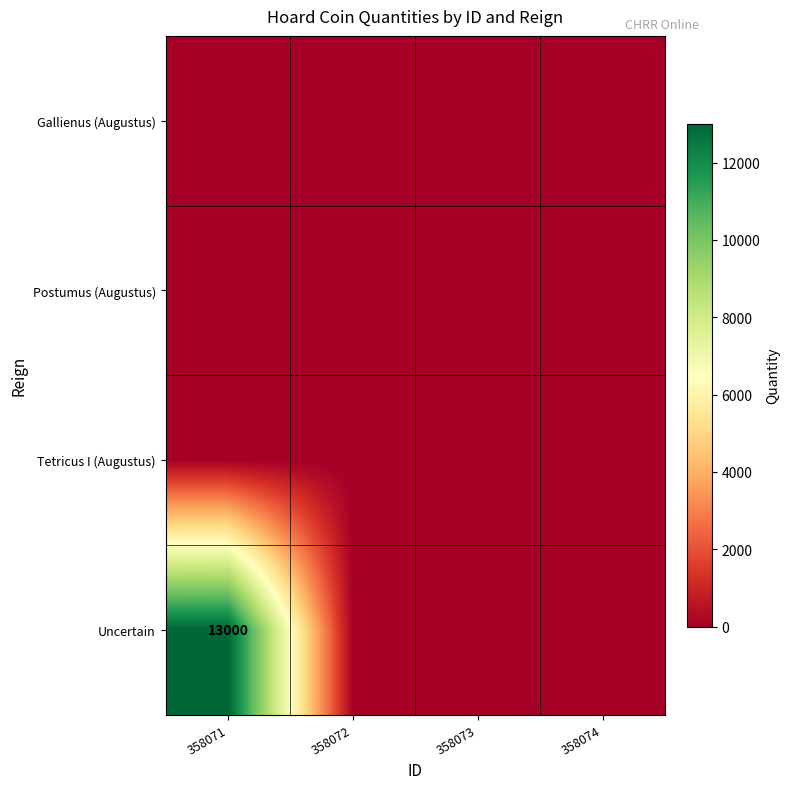

At how many categories does at least one series exceed 4083?

1